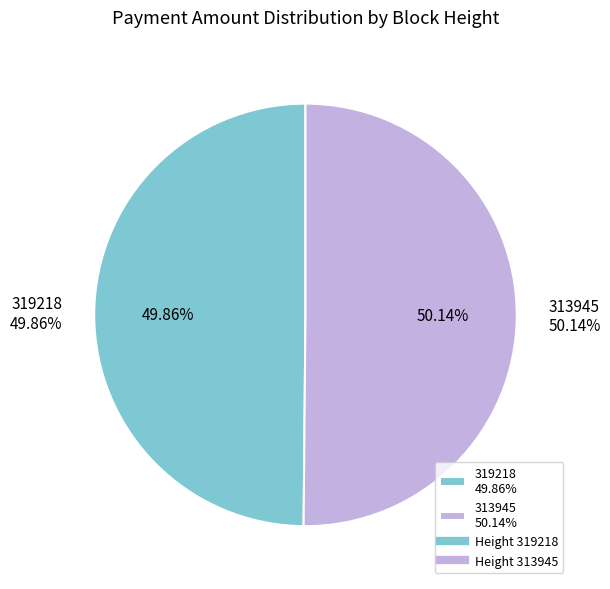

True or false: 319218 accounts for 50% of the total.

True